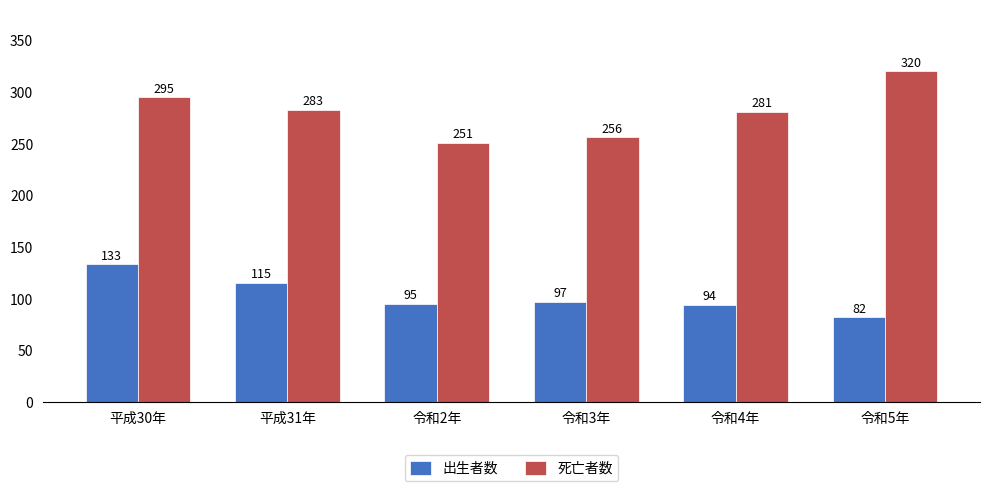

Rank the series by their maximum value, from lowest to highest.

出生者数, 死亡者数